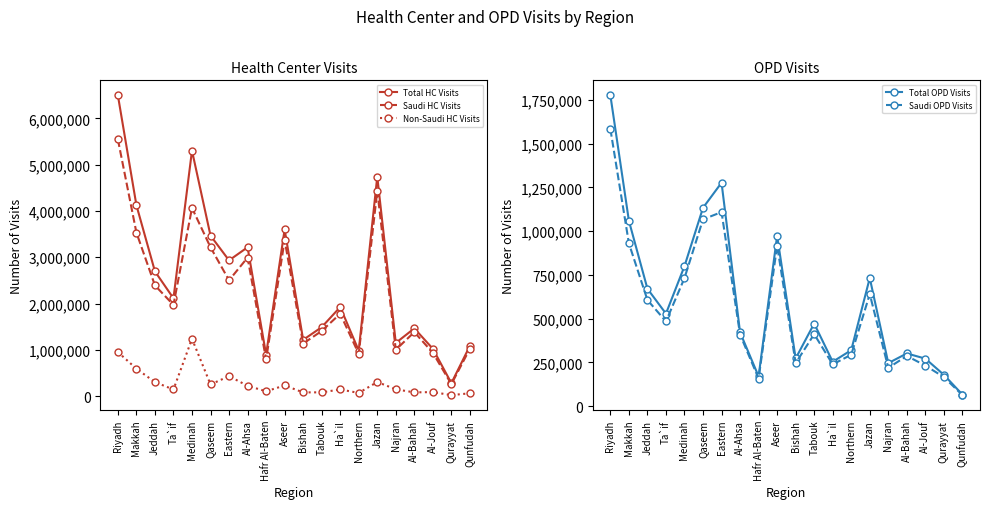

True or false: Saudi HC Visits has more than 0 points higher than both neighbors.

True